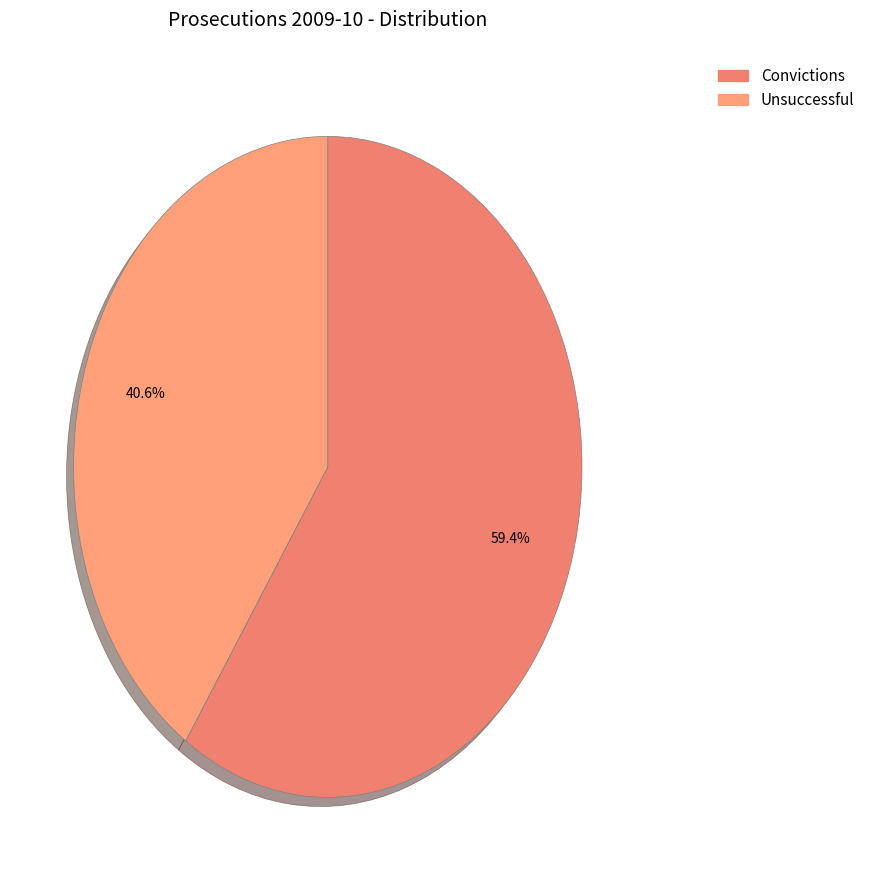

Rank the categories by value from highest to lowest.

Convictions, Unsuccessful